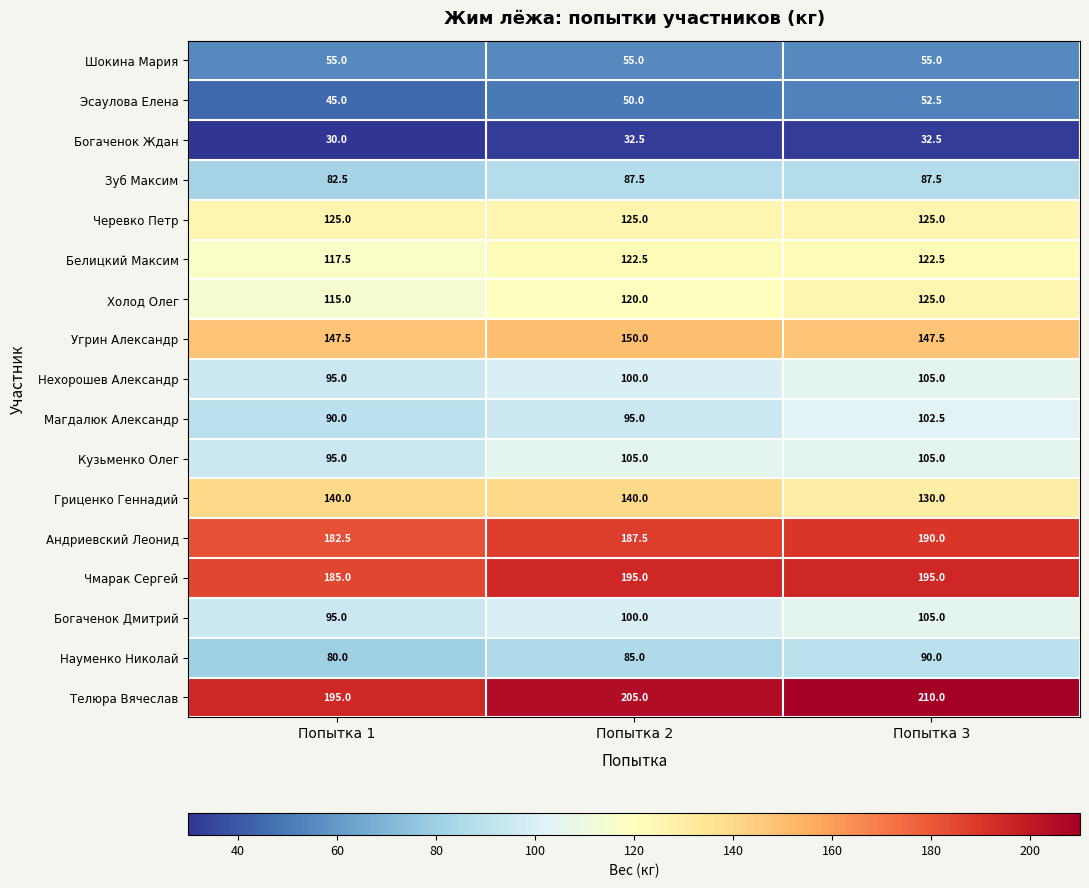

Is it true that Богаченок Ждан equals 15.9 at Попытка 1?

False